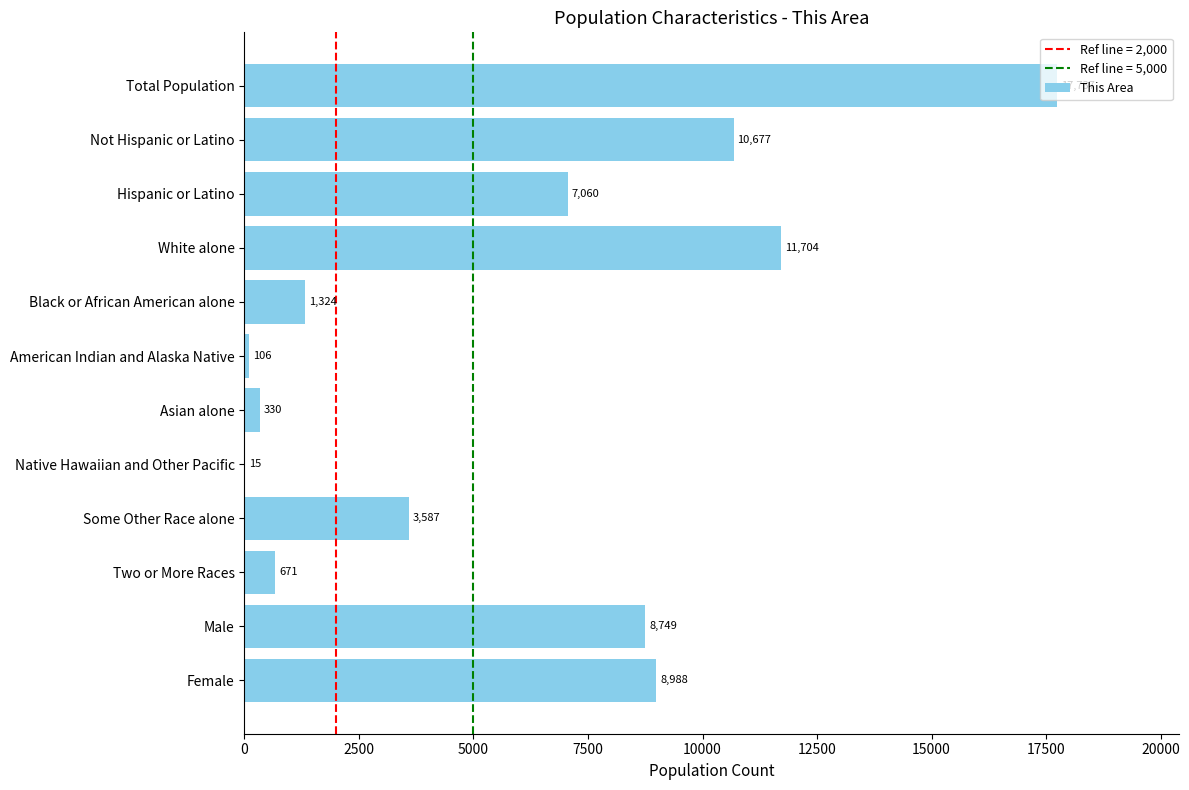

Is it true that the value at Hispanic or Latino is 7060?

True